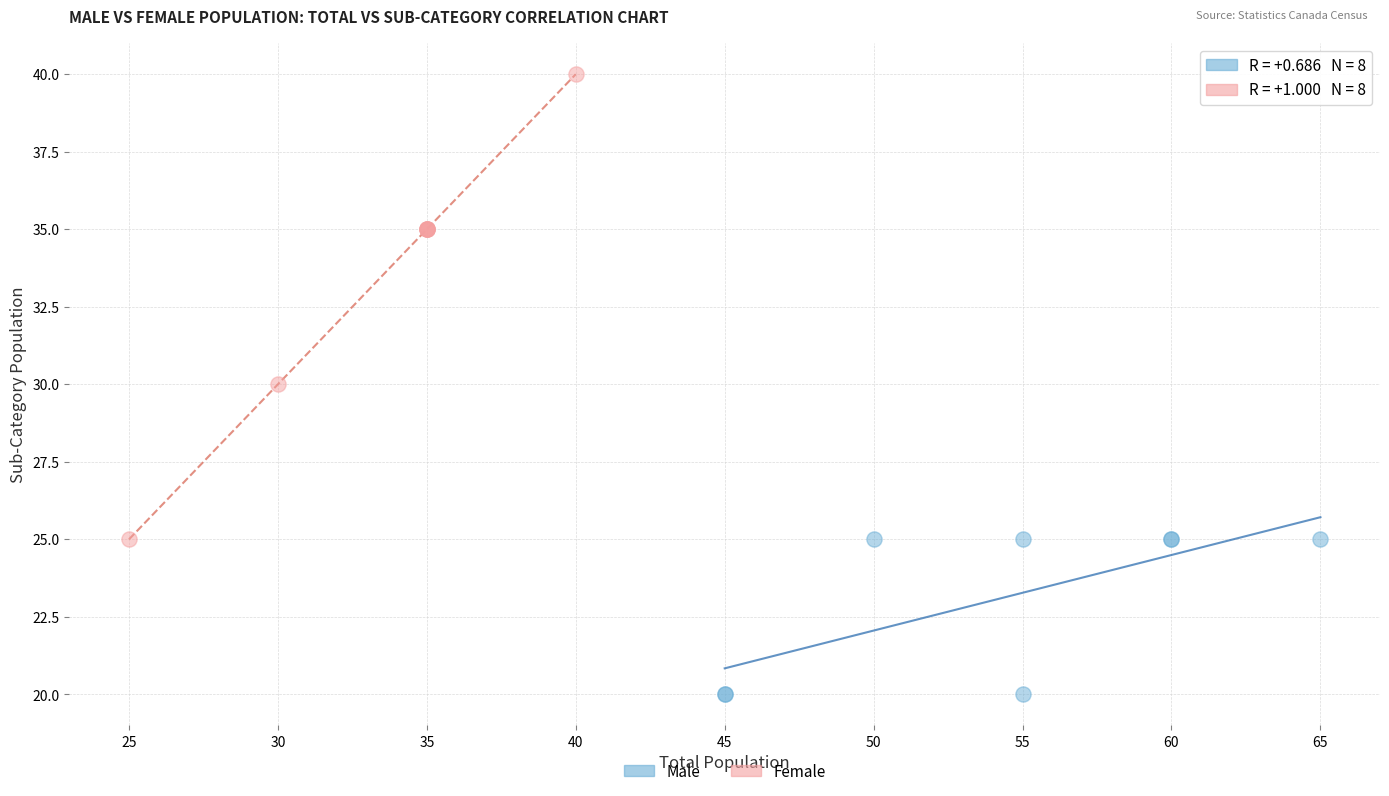

Which series reaches the maximum Y coordinate?

Female